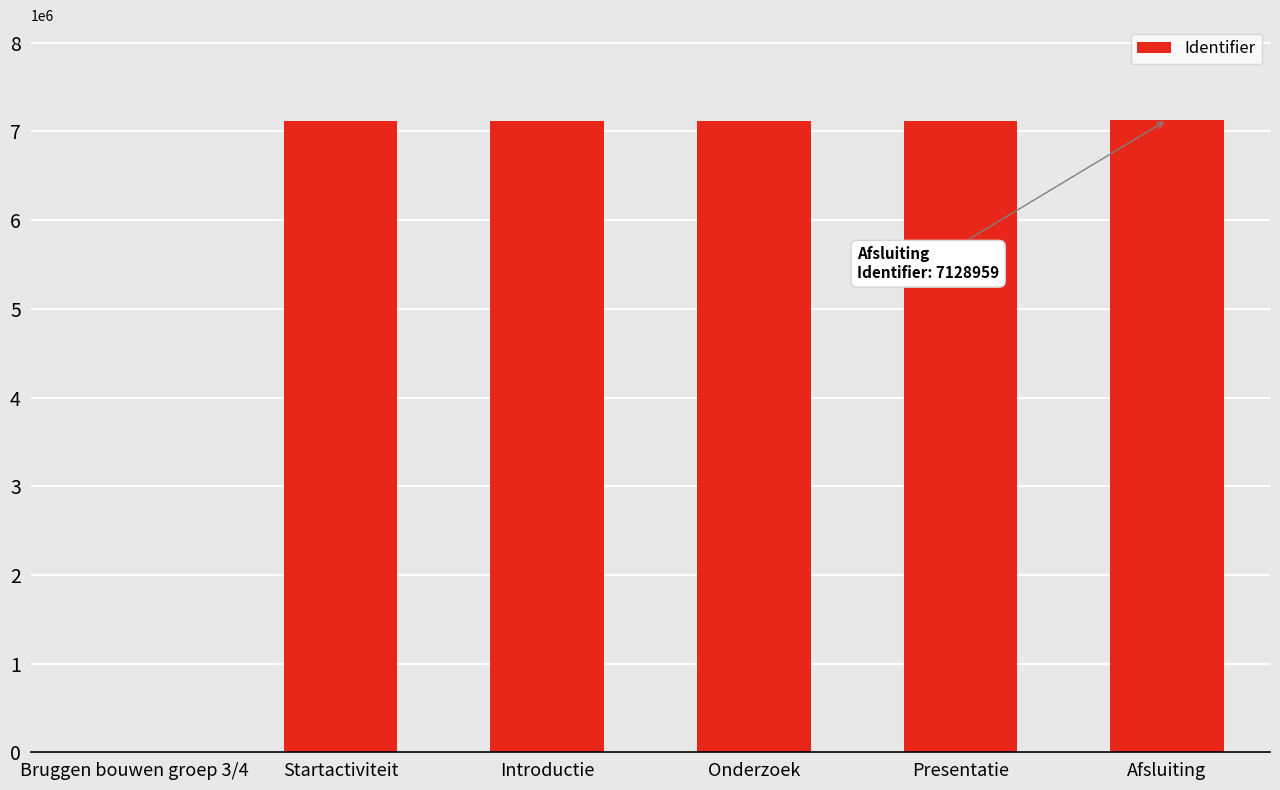

What is the greatest value displayed?

7128959